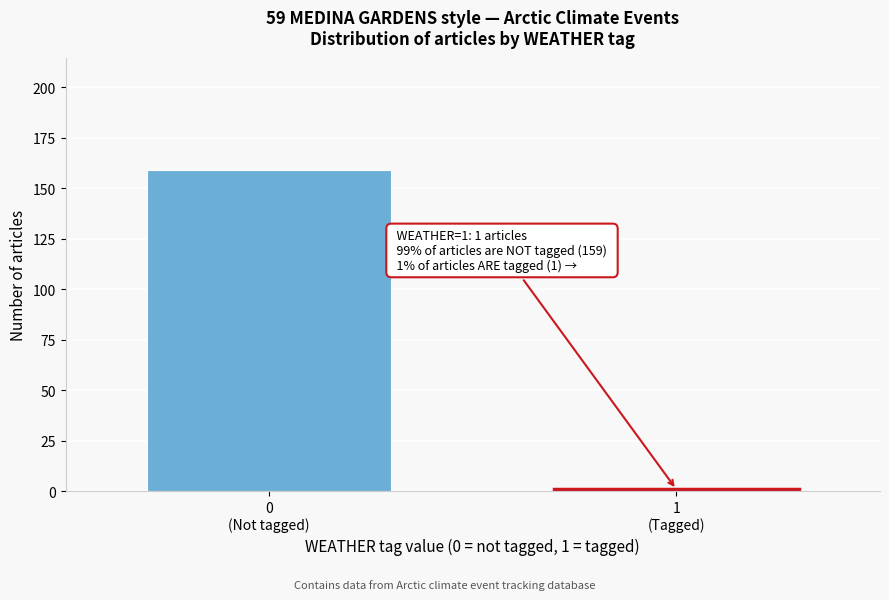

Reading left to right, list all the values displayed in this chart.

159	1